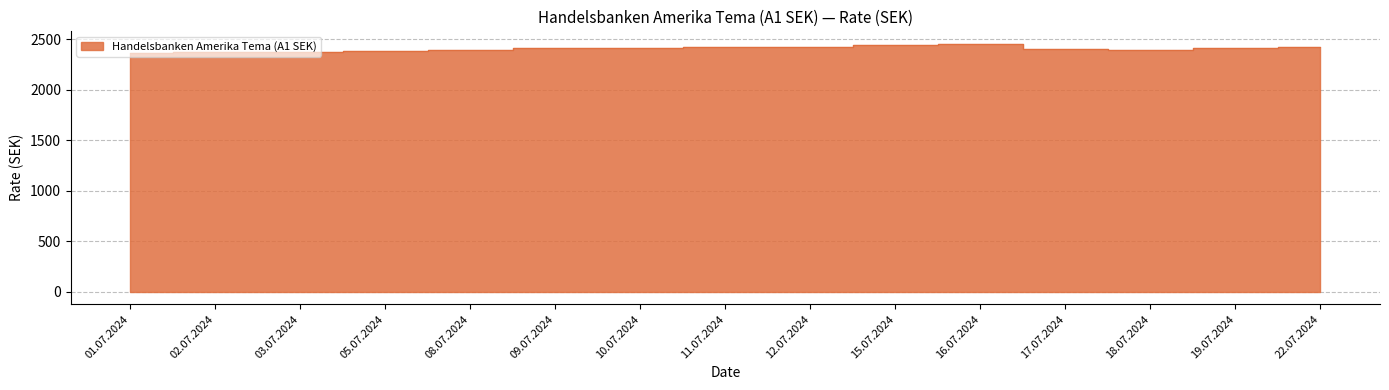

Which has a higher value, 11.07.2024 or 17.07.2024?

11.07.2024